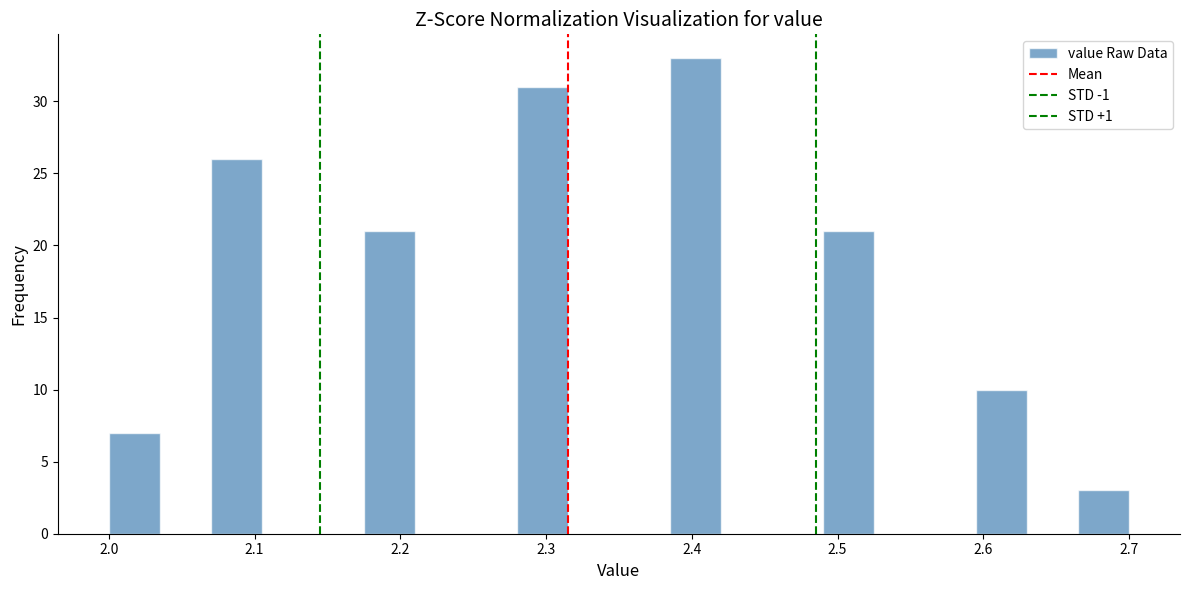

Read against the x-axis, roughly where is the centre of the tallest bar?

2.40